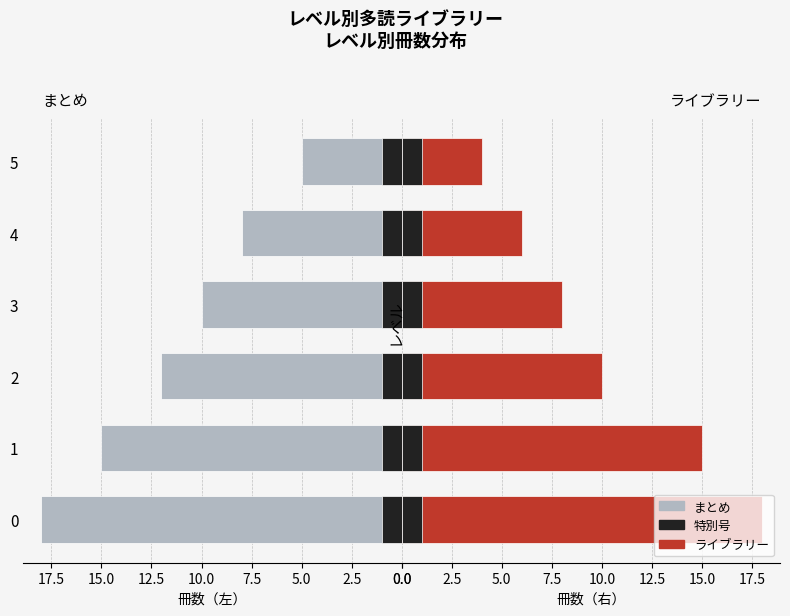

Are the bars grouped side by side (vs. stacked)?

Yes